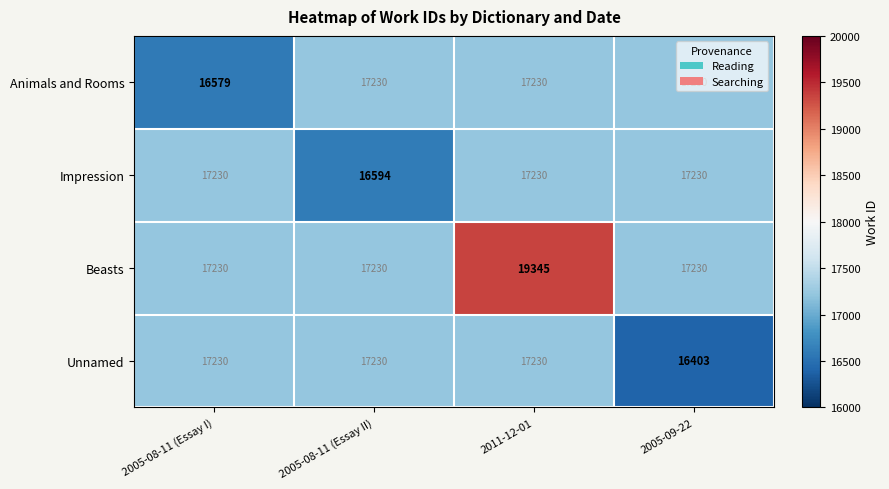

How many data points does each series have?

4